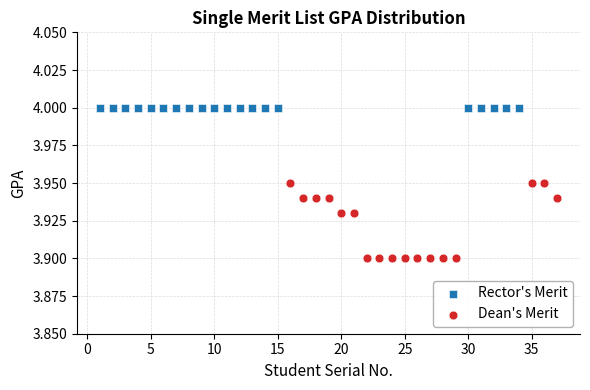

Which series contains the highest Y value?

Rector's Merit